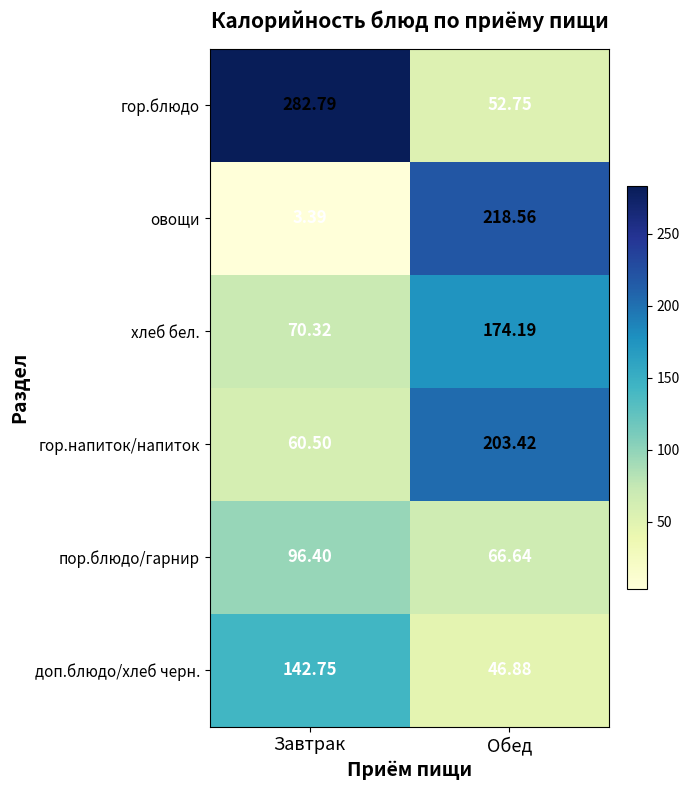

What is the minimum value shown in the chart?

3.4